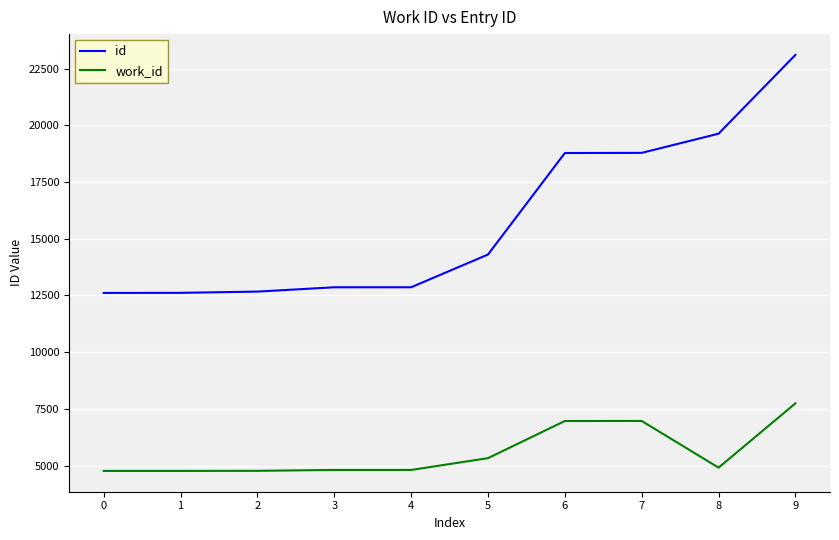

What is the sum of the id values at 3 and 6?

31638